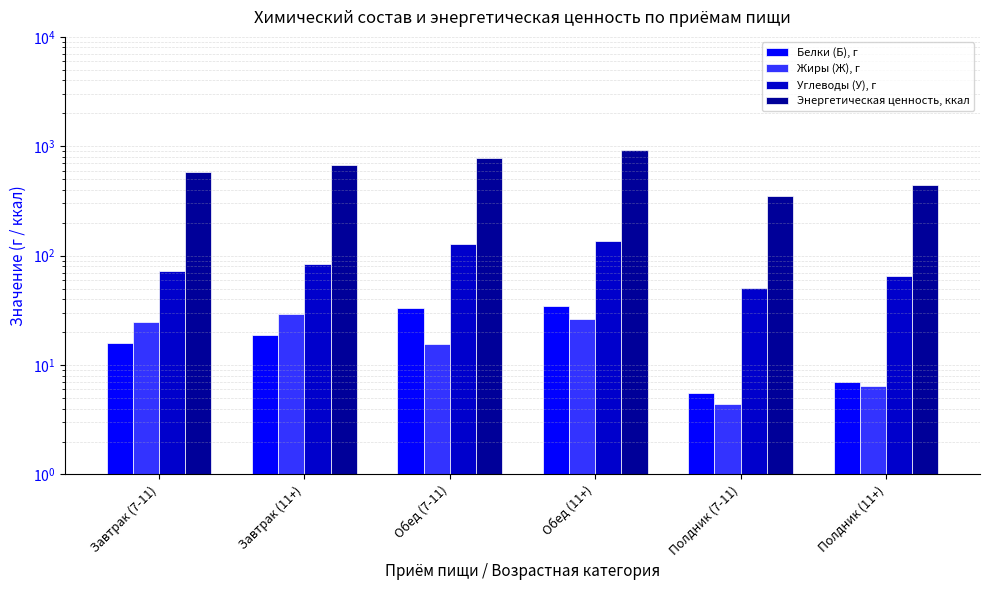

Is it true that Углеводы (У), г equals 22.2 at Завтрак (7-11)?

False